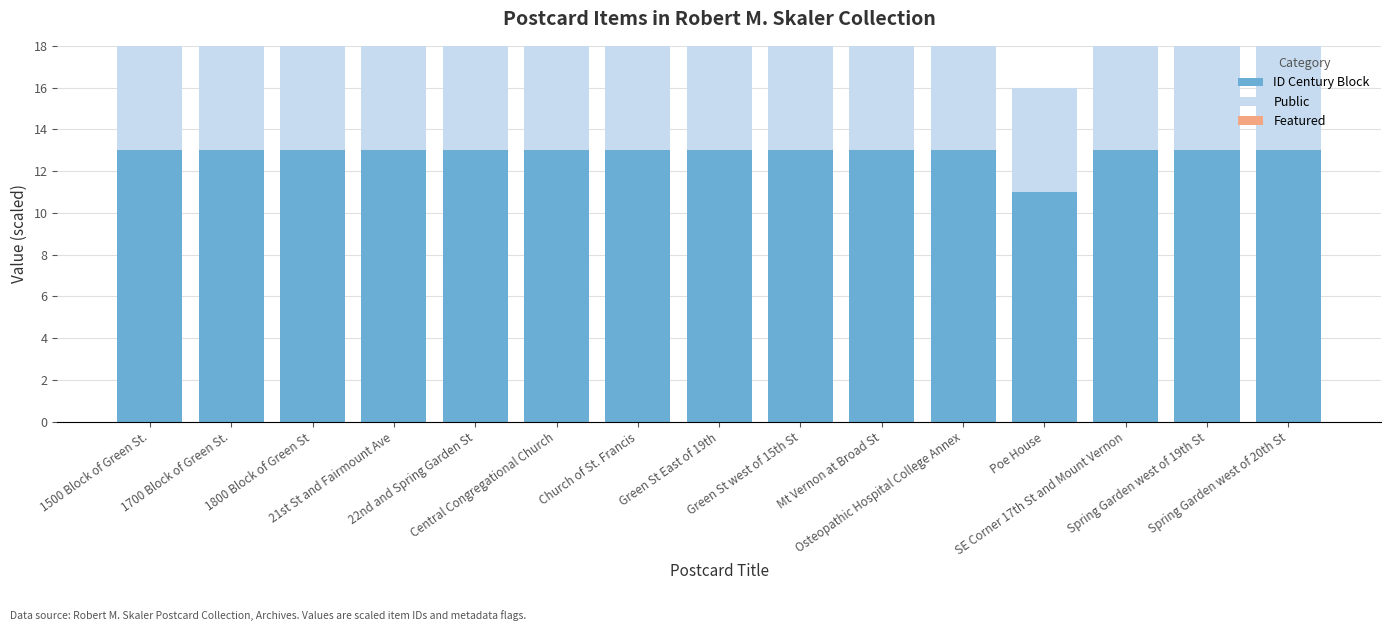

What is the average value of the ID Century Block series?

13